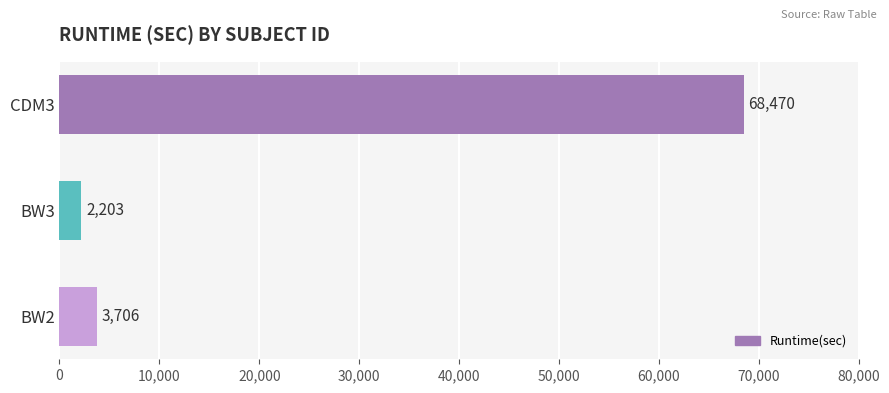

What is the sum of all values?

74379